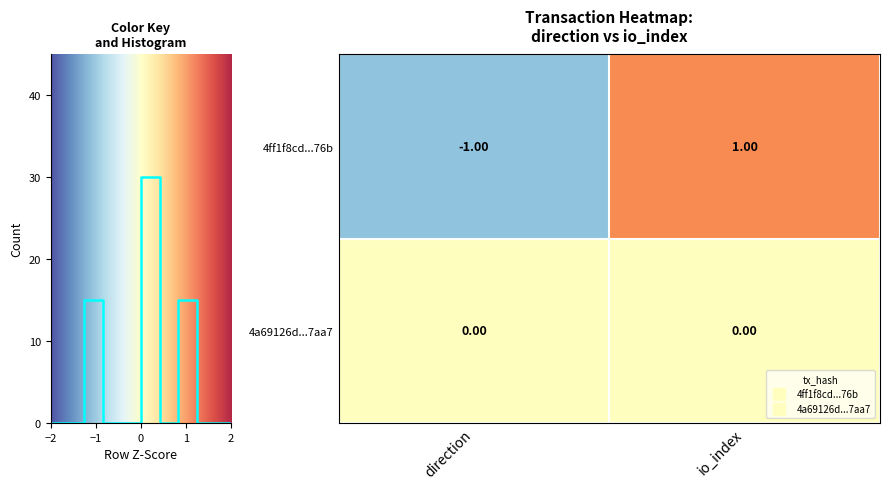

How many values in 4ff1f8cd...76b are below zero?

1